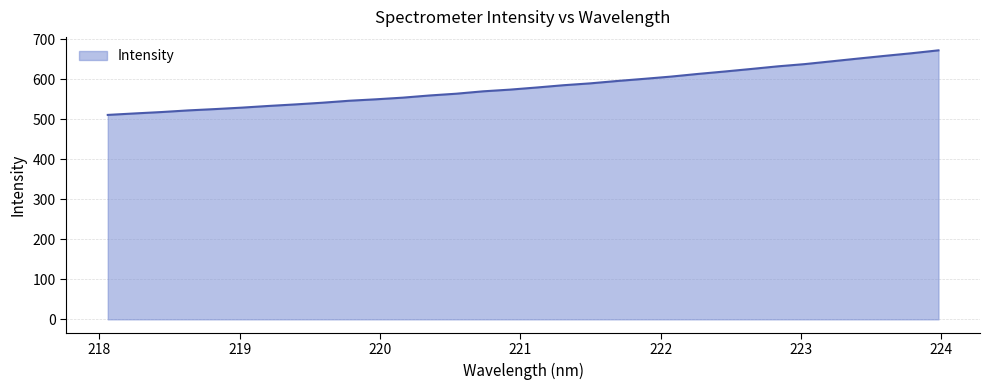

What is the maximum value shown in the chart?

672.1